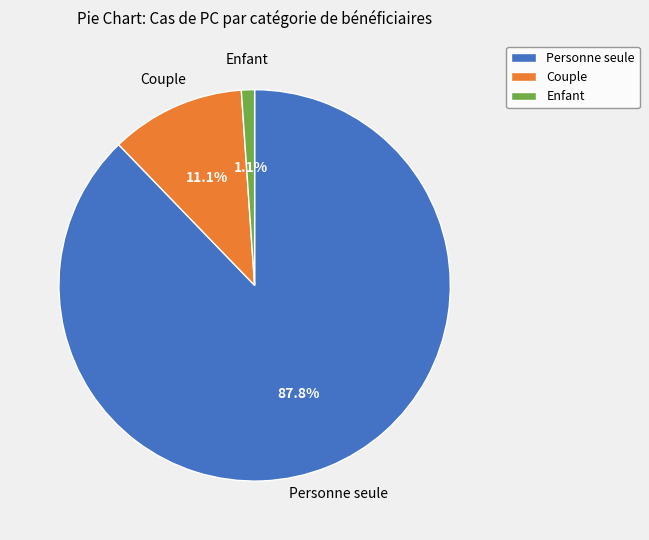

Which category has the biggest portion of the pie?

Personne seule